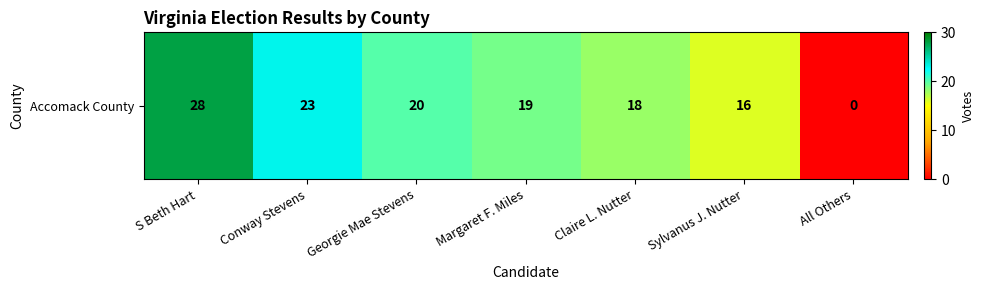

What is the difference between the maximum and minimum values?

28